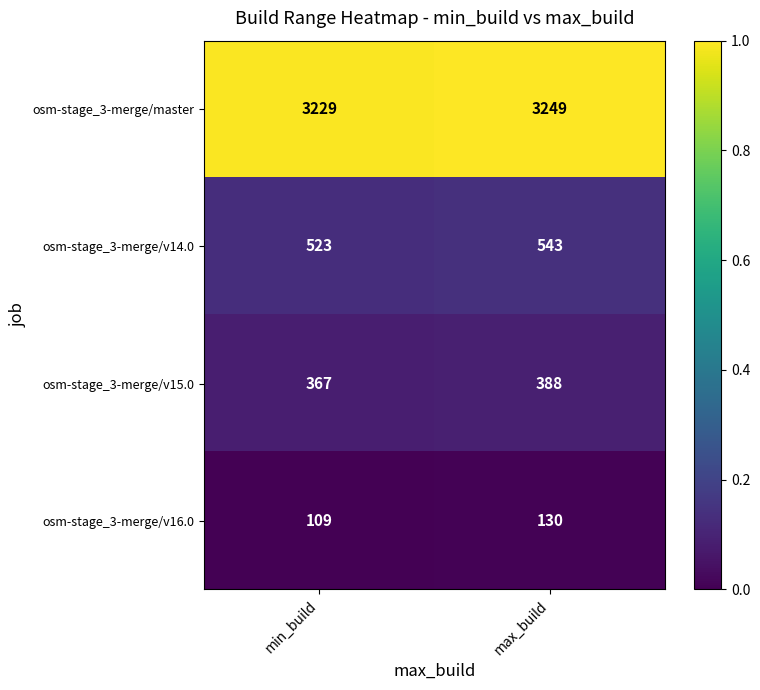

Which series has the largest total across all categories?

osm-stage_3-merge/master